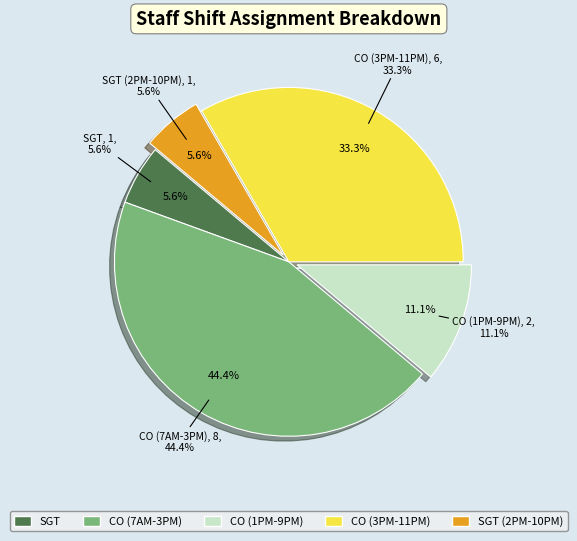

Combined, what portion of the pie is CO (3PM-11PM) and CO (1PM-9PM)?

44.4%